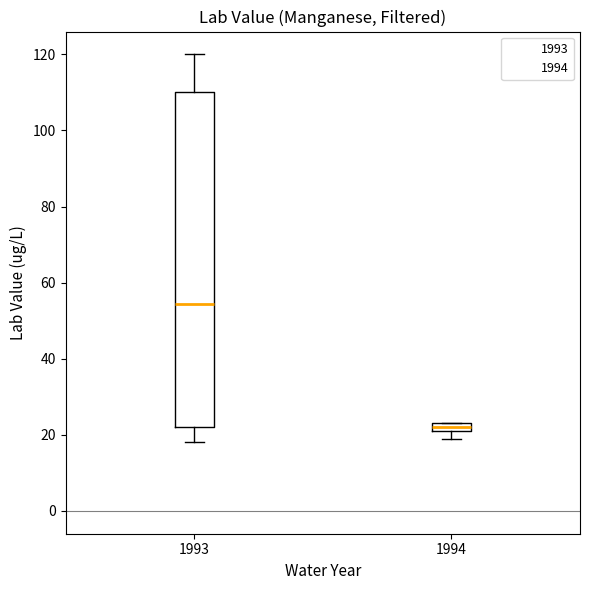

Comparing the boxes themselves (not the whiskers), which one is the tallest?

1993